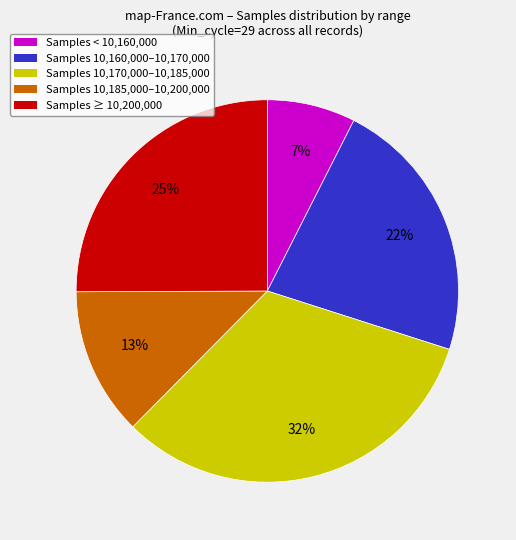

Is the sum of Samples ≥ 10,200,000 and Samples 10,160,000–10,170,000 greater than half?

No